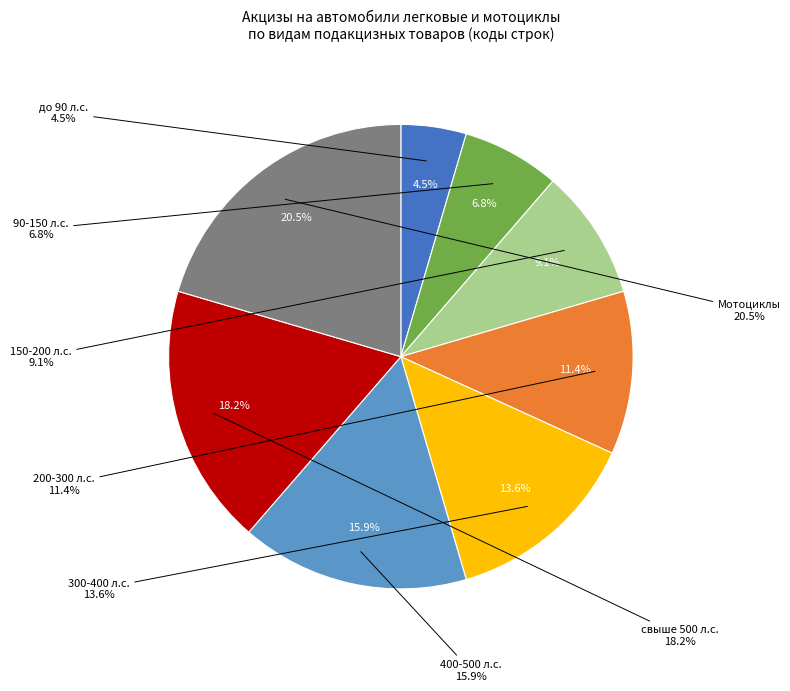

How many slices are in this pie chart?

8